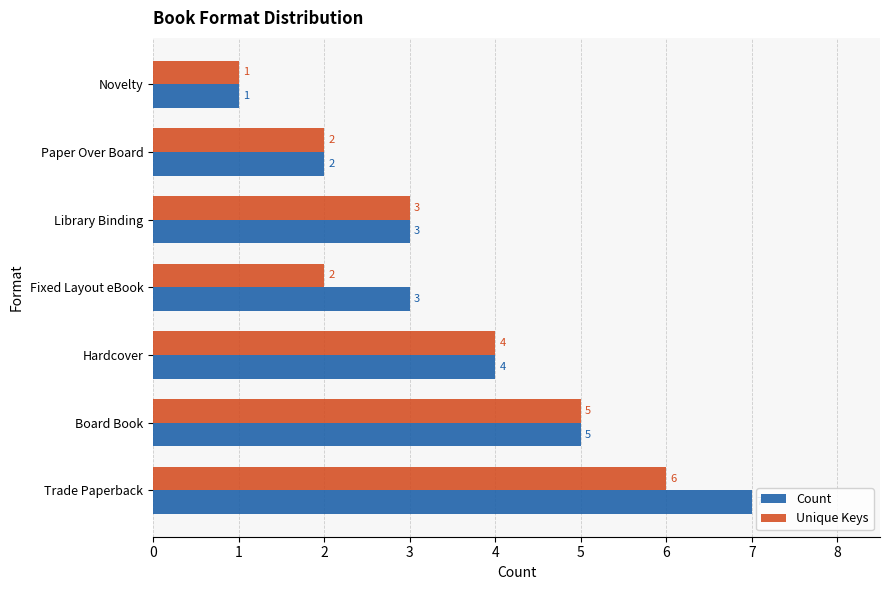

Is the value of Unique Keys at Board Book greater than the value of Count at Library Binding?

Yes